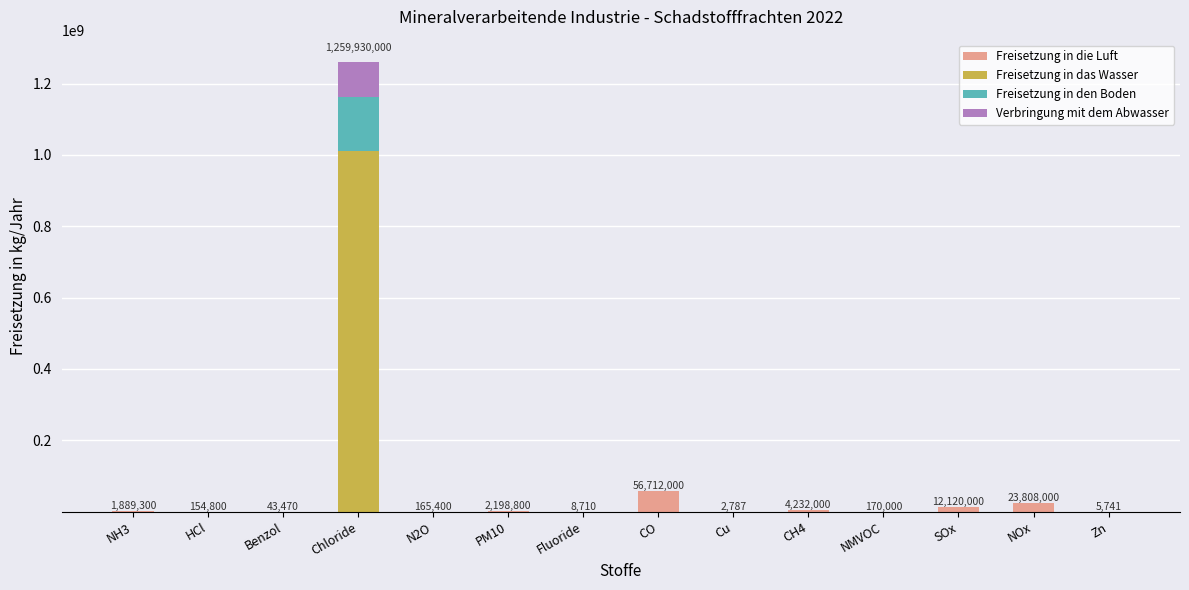

At which category is the sum across all series the highest?

Chloride